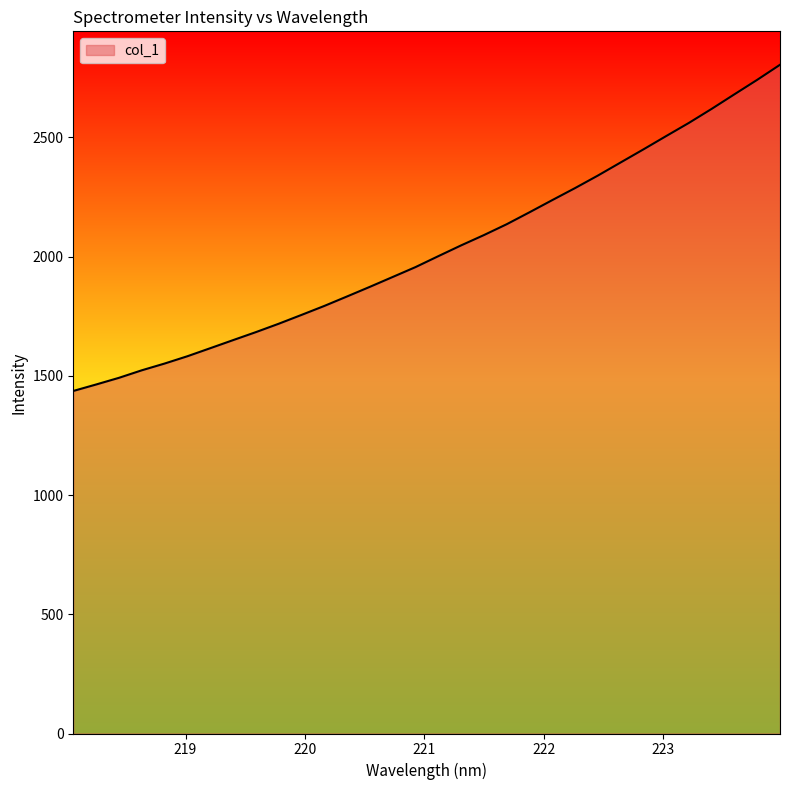

What is the greatest value displayed?

2805.0